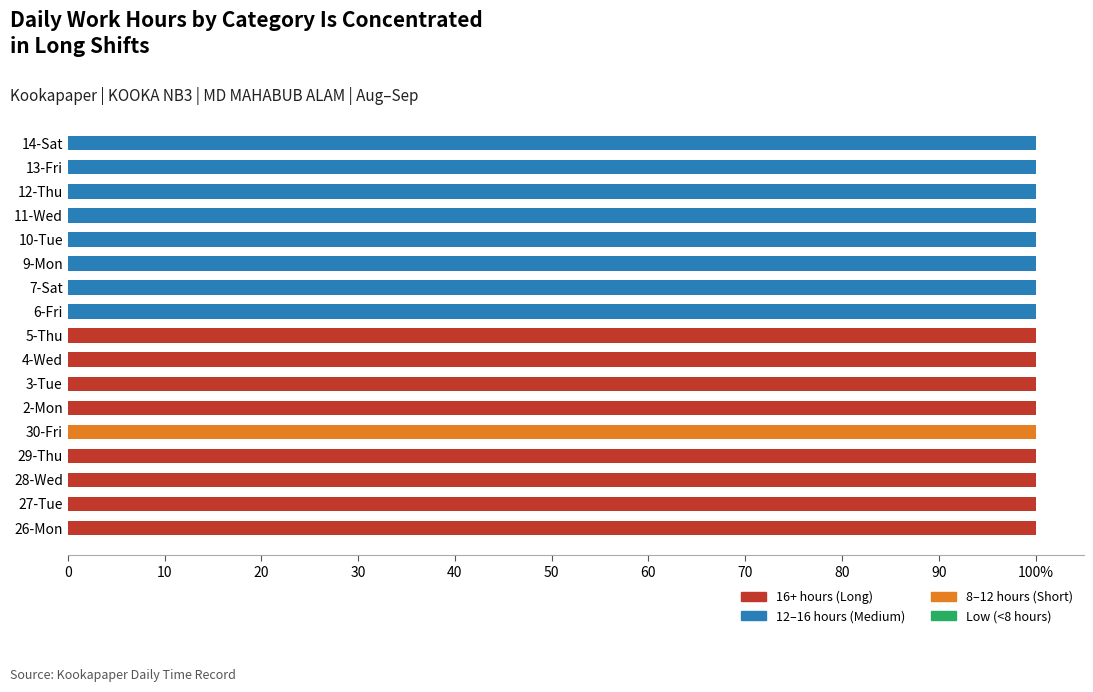

How many data points does each series have?

17